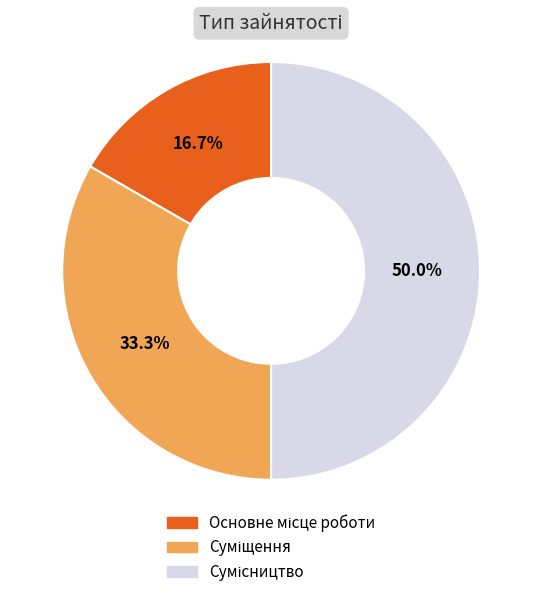

Count the number of slices in the pie.

3